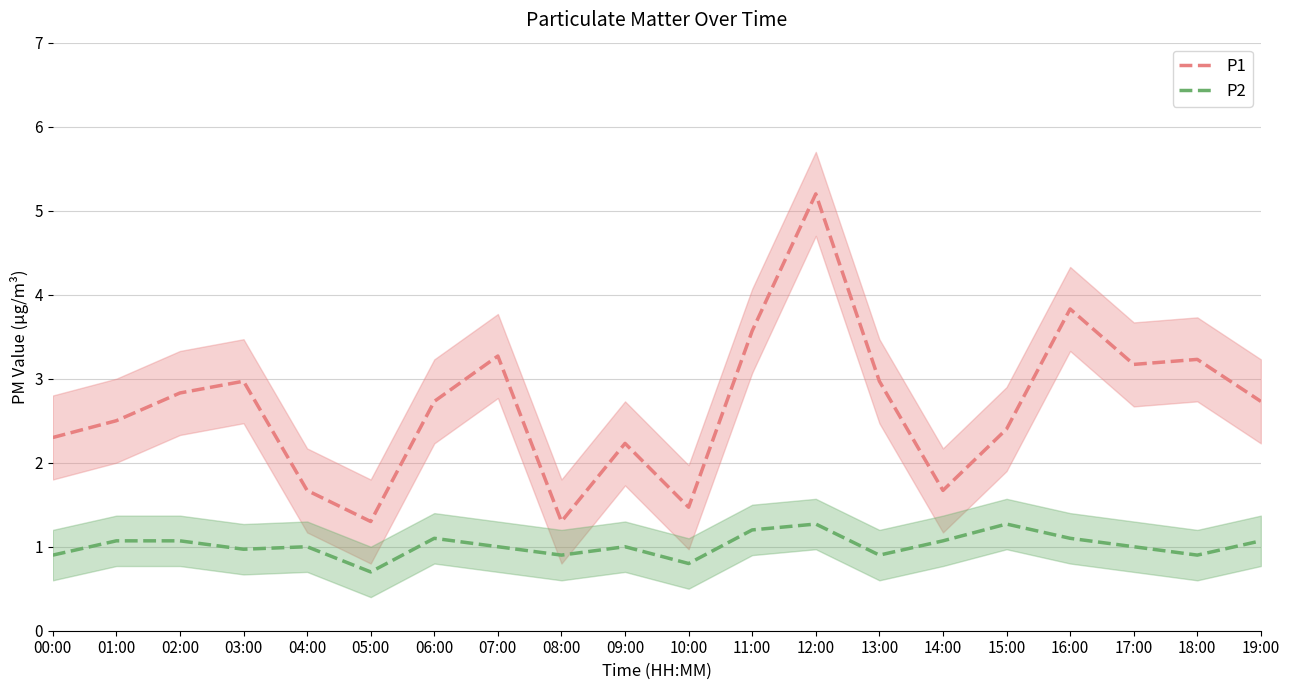

How many lines are shown in the chart?

2